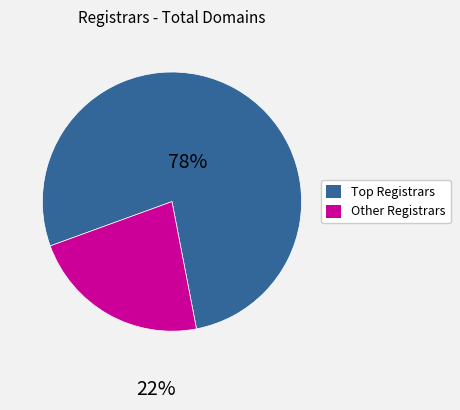

Is there any slice that represents more than half of the pie?

Yes